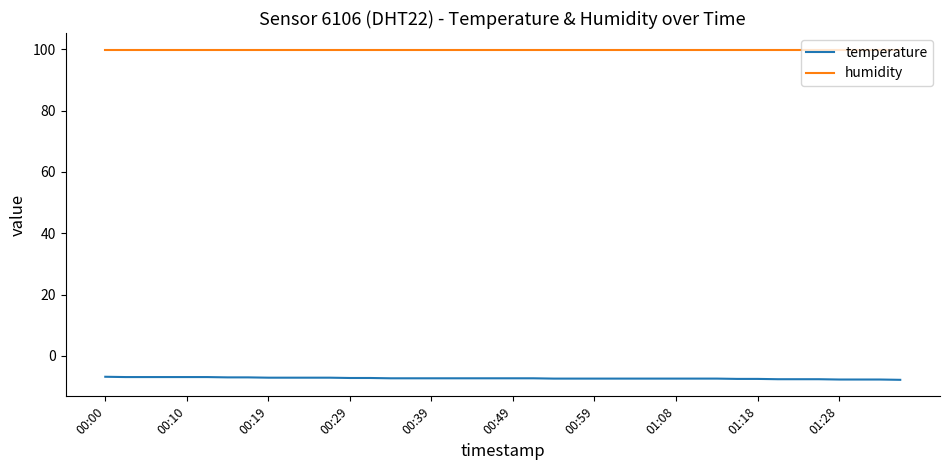

True or false: humidity and temperature cross at least once.

False